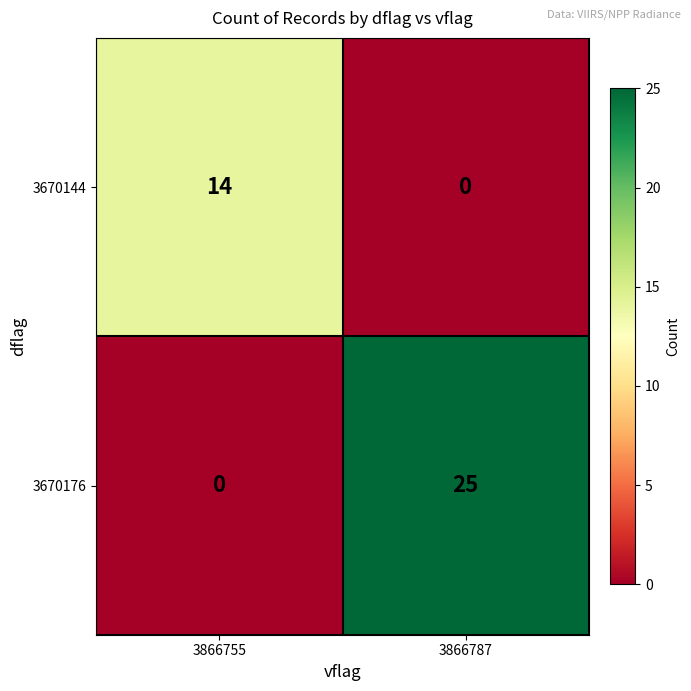

How many series are shown in this chart?

2